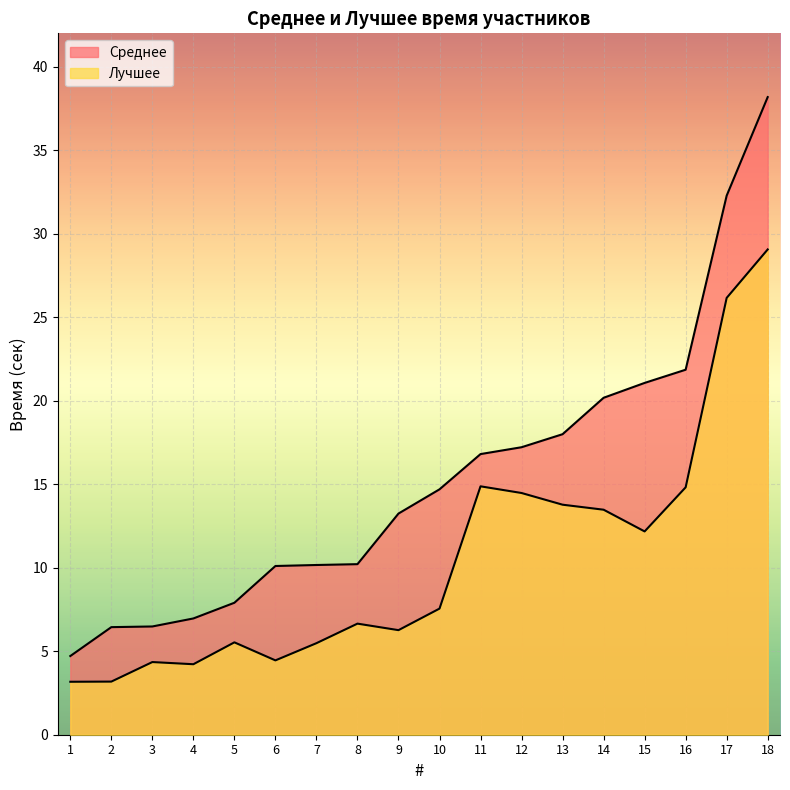

What is the difference between the maximum and second lowest values in the Среднее series?

31.7